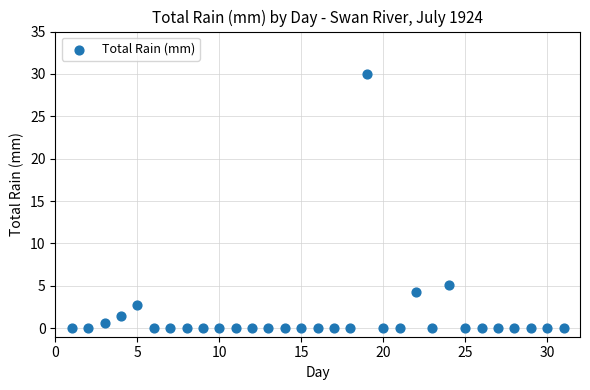

What Y value in the scatter plot is closest to 15?

5.1